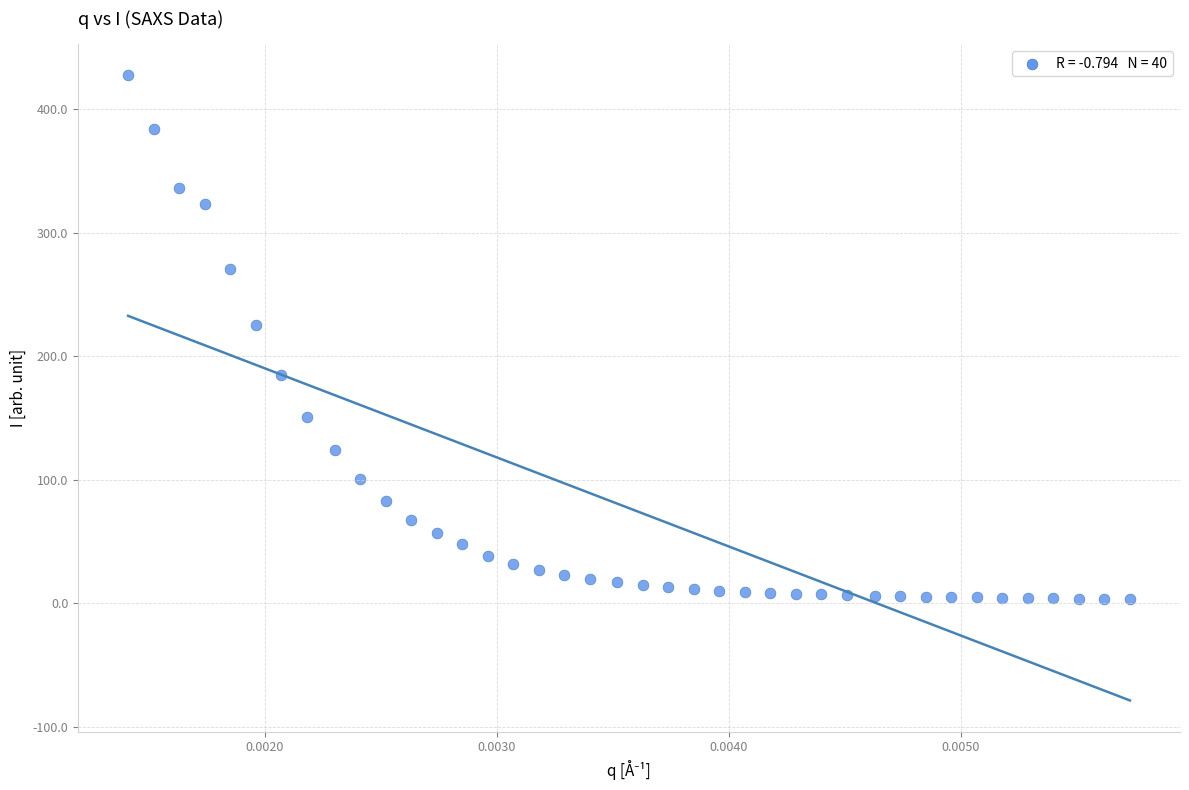

What Y value in the scatter plot is closest to 215?

225.0